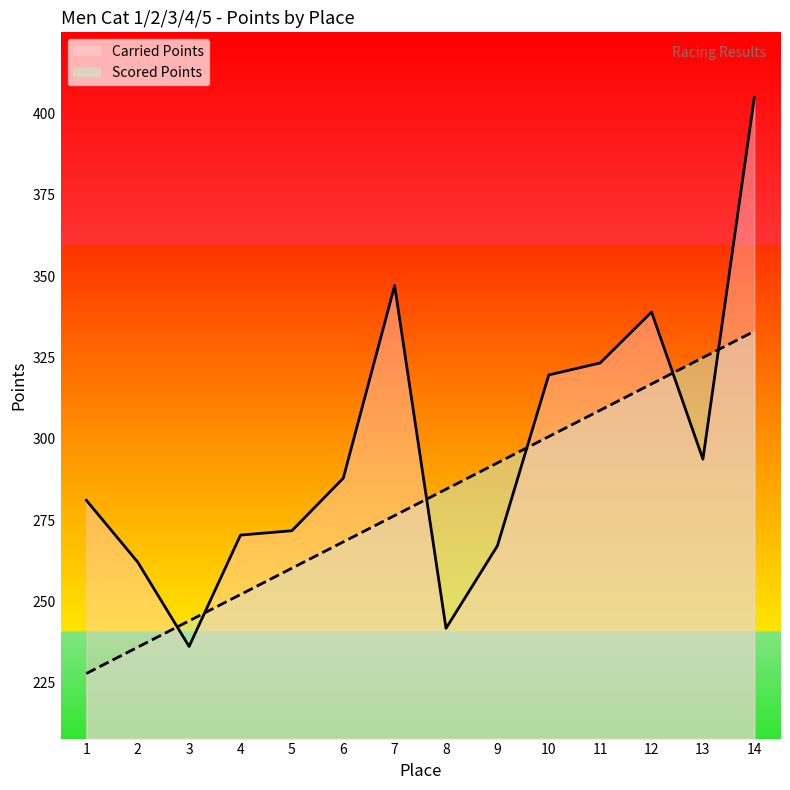

In Carried Points, how many points are higher than both neighbors (excluding endpoints)?

2